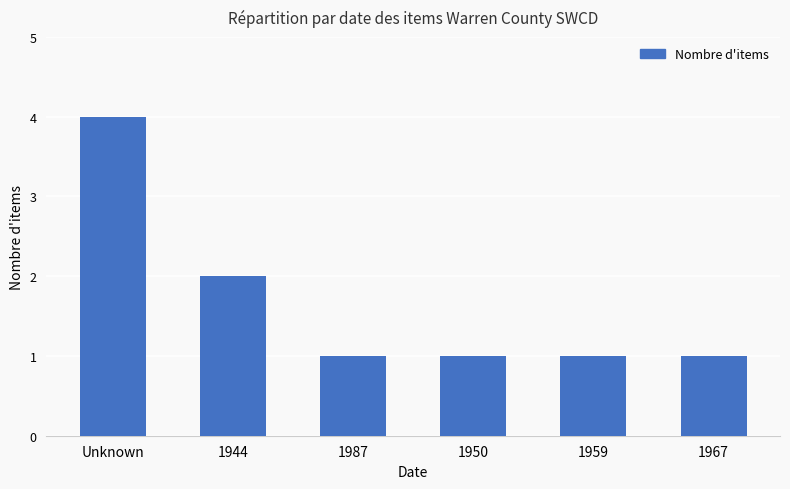

The value at Unknown is 4. True or false?

True